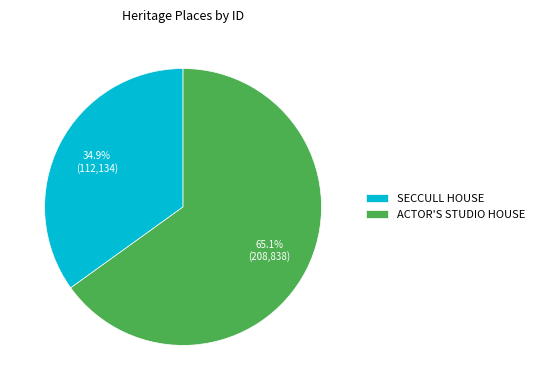

Which slice represents more than half of the pie?

ACTOR'S STUDIO HOUSE